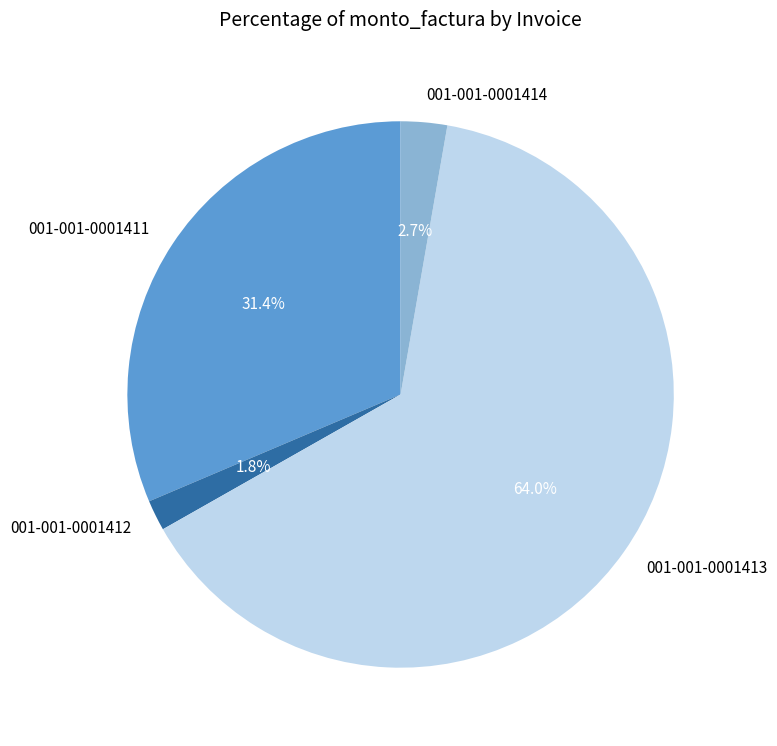

To the nearest percent, what is the average slice percentage?

25%